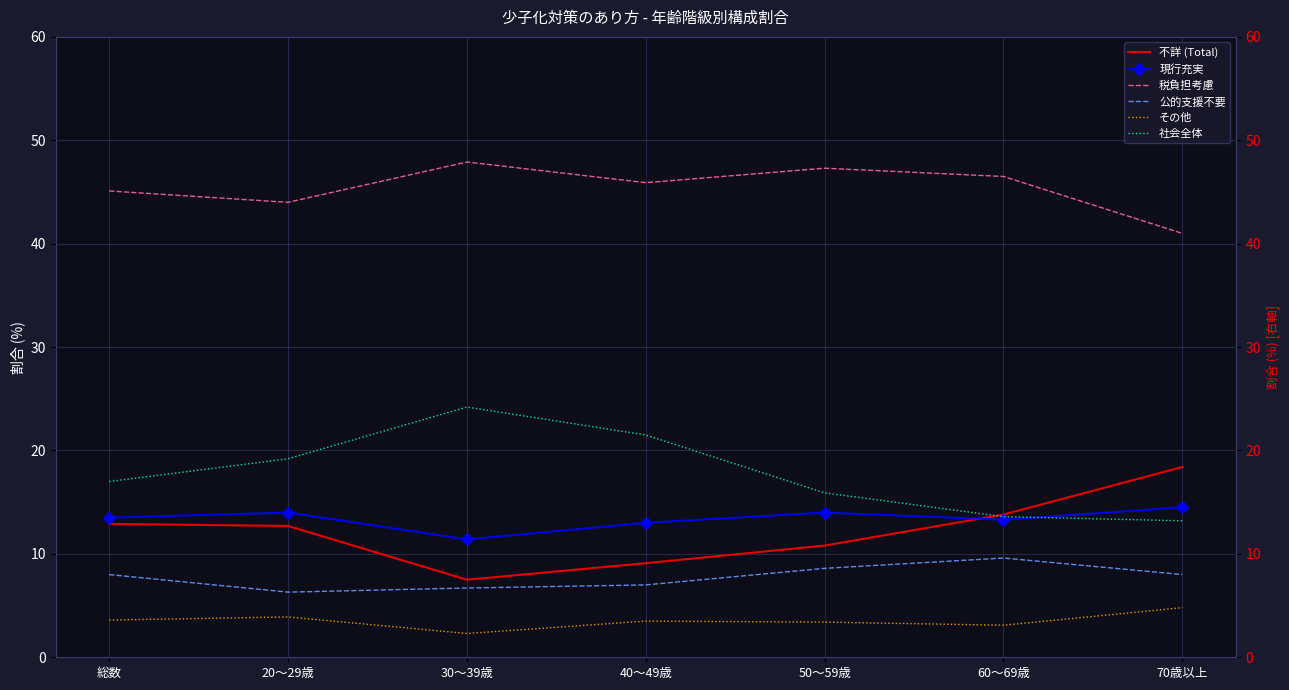

True or false: 税負担考慮 and 不詳 (Total) intersect in this chart.

False